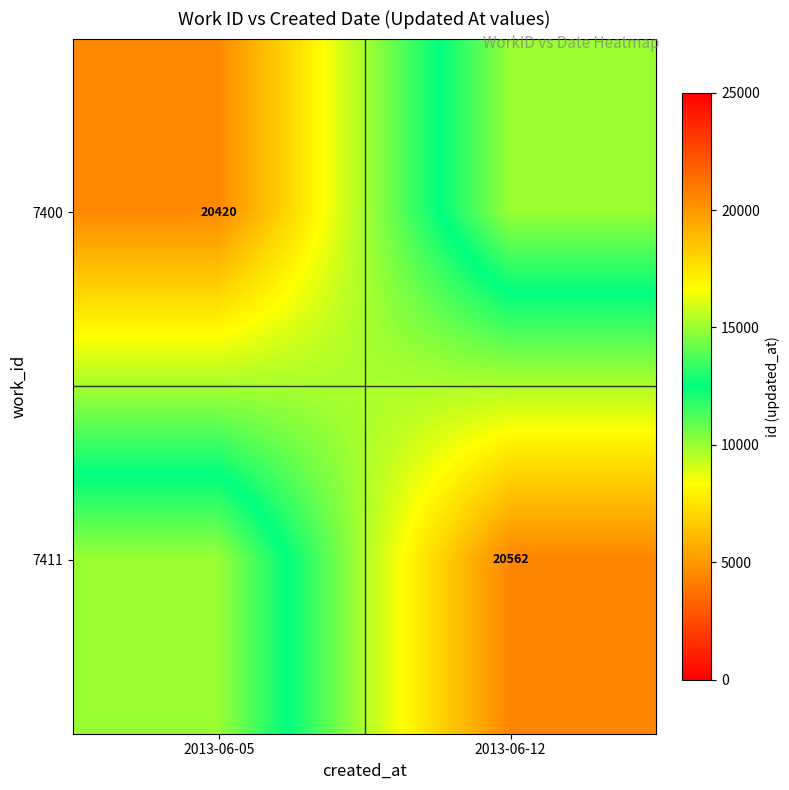

The 7411 series shows 20562 at 2013-06-12. True or false?

True